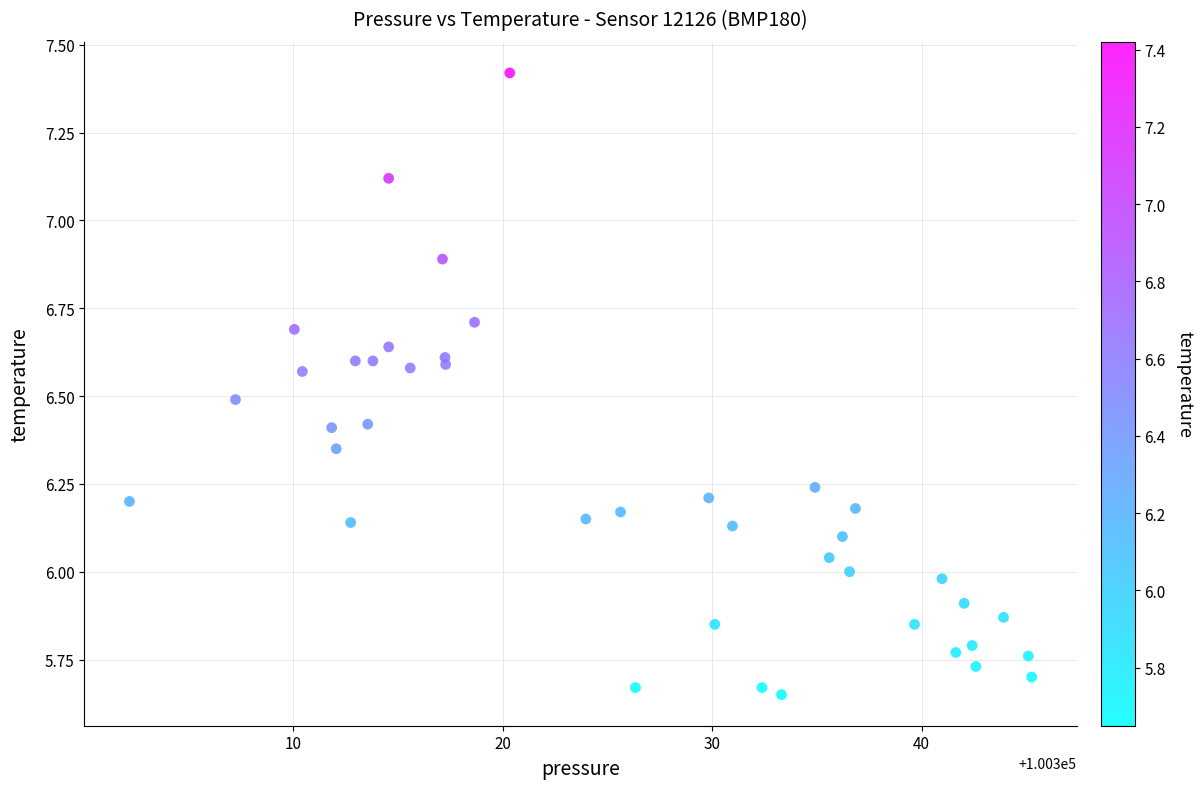

What is the range of Y values (max minus min)?

1.8